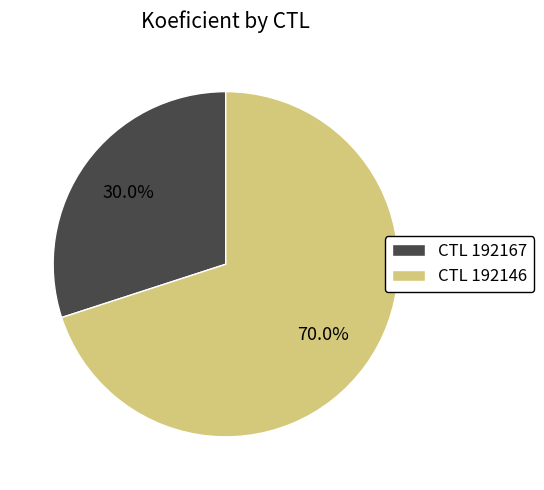

Which category has the biggest portion of the pie?

CTL 192146